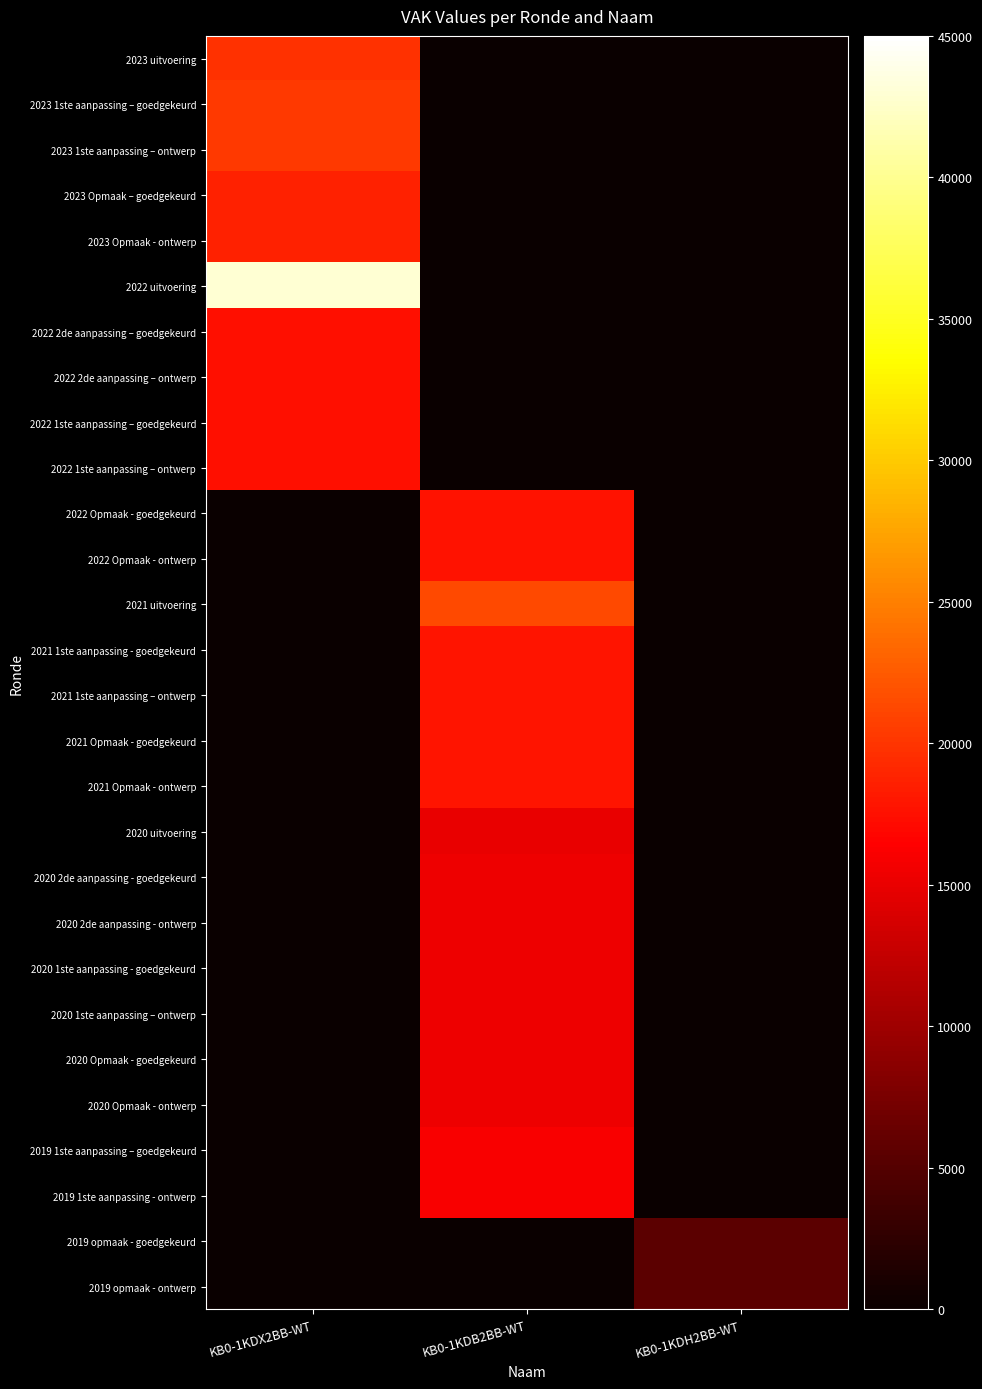

How many distinct data groups are displayed?

28